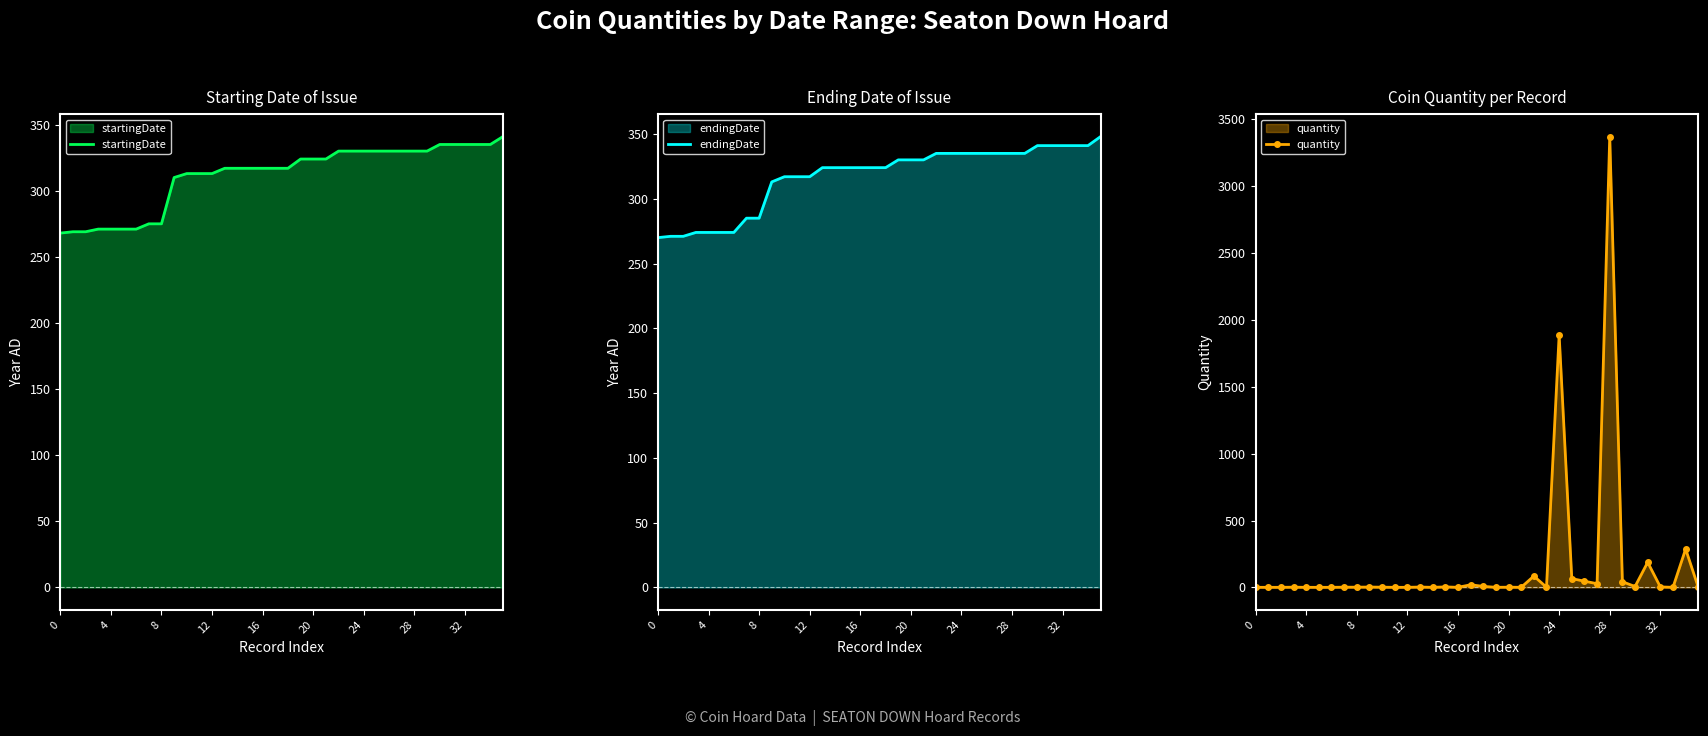

What is the maximum value for startingDate?

341